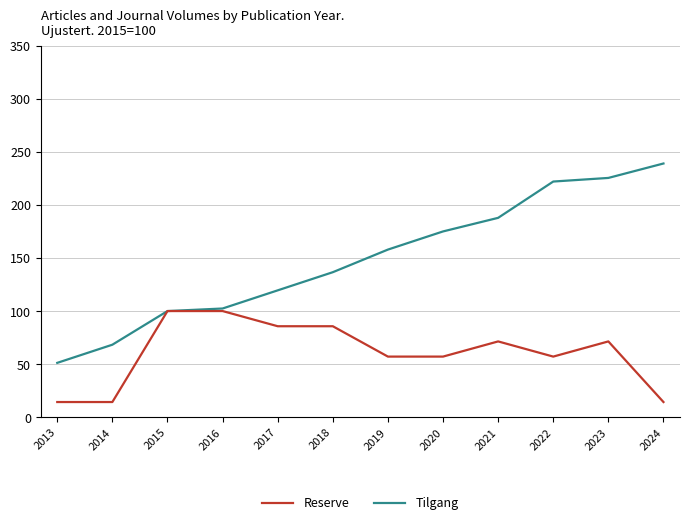

What is the maximum value shown in the chart?

239.0